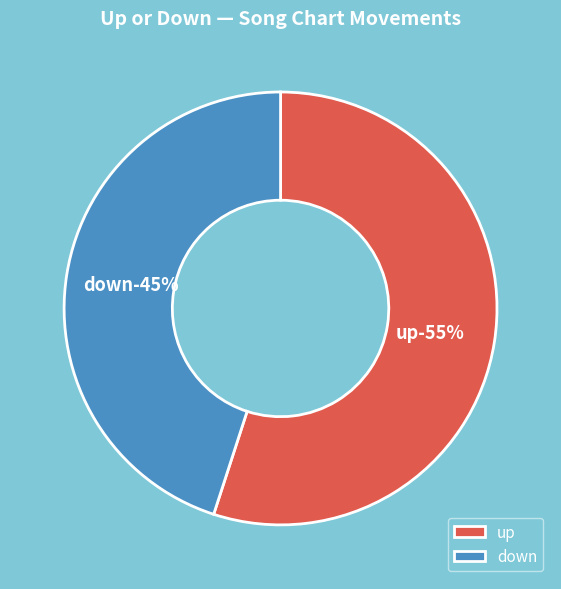

Which category accounts for the majority?

up